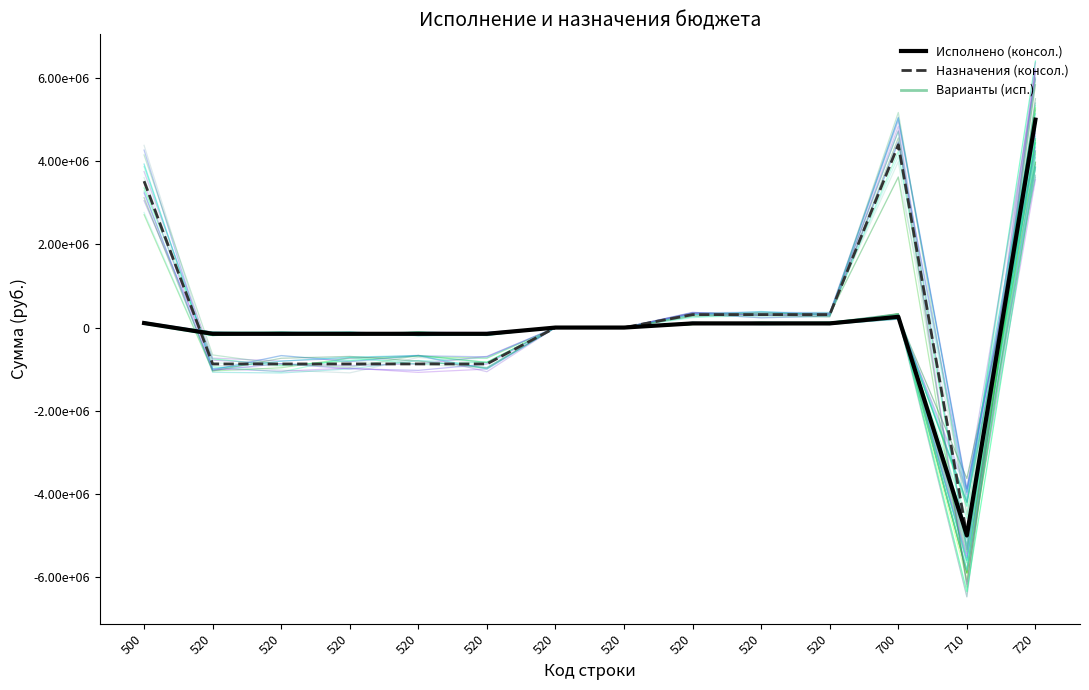

The Исполнено (консол.) series shows 120913.5 at 700. True or false?

False